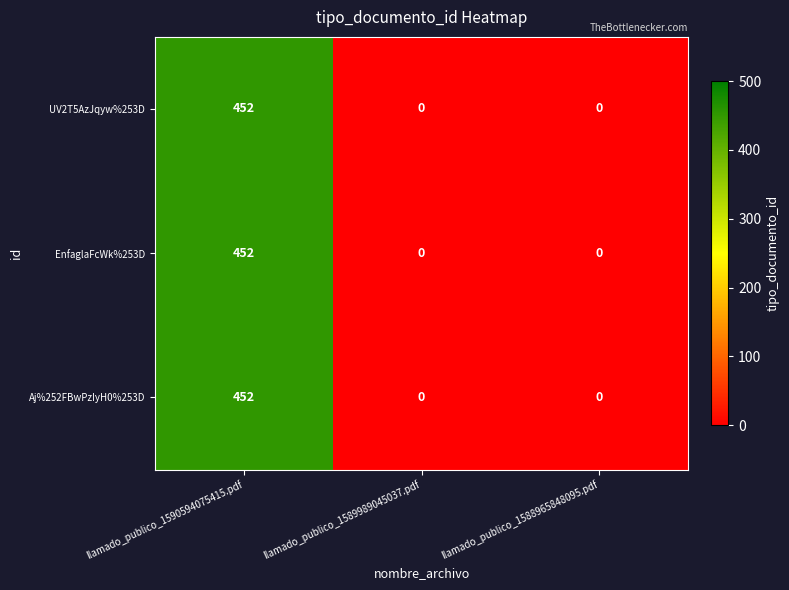

Is it true that EnfaglaFcWk%253D equals -216 at llamado_publico_1589989045037.pdf?

False